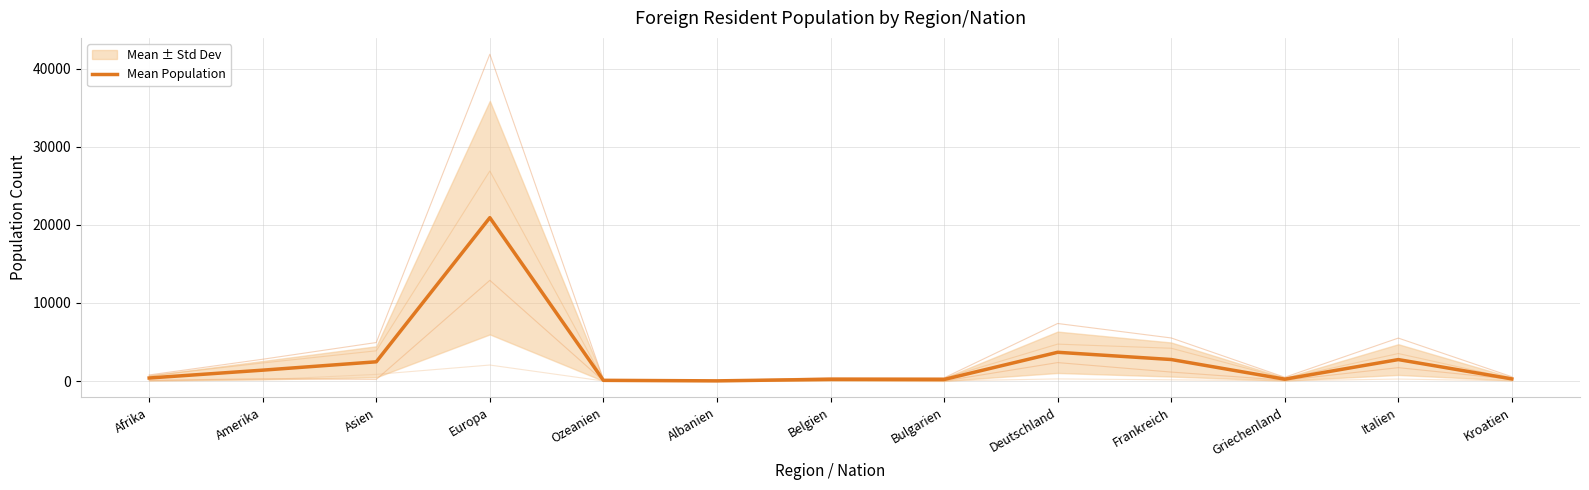

How many interior local valleys (lower than both neighbors) does the data have?

3